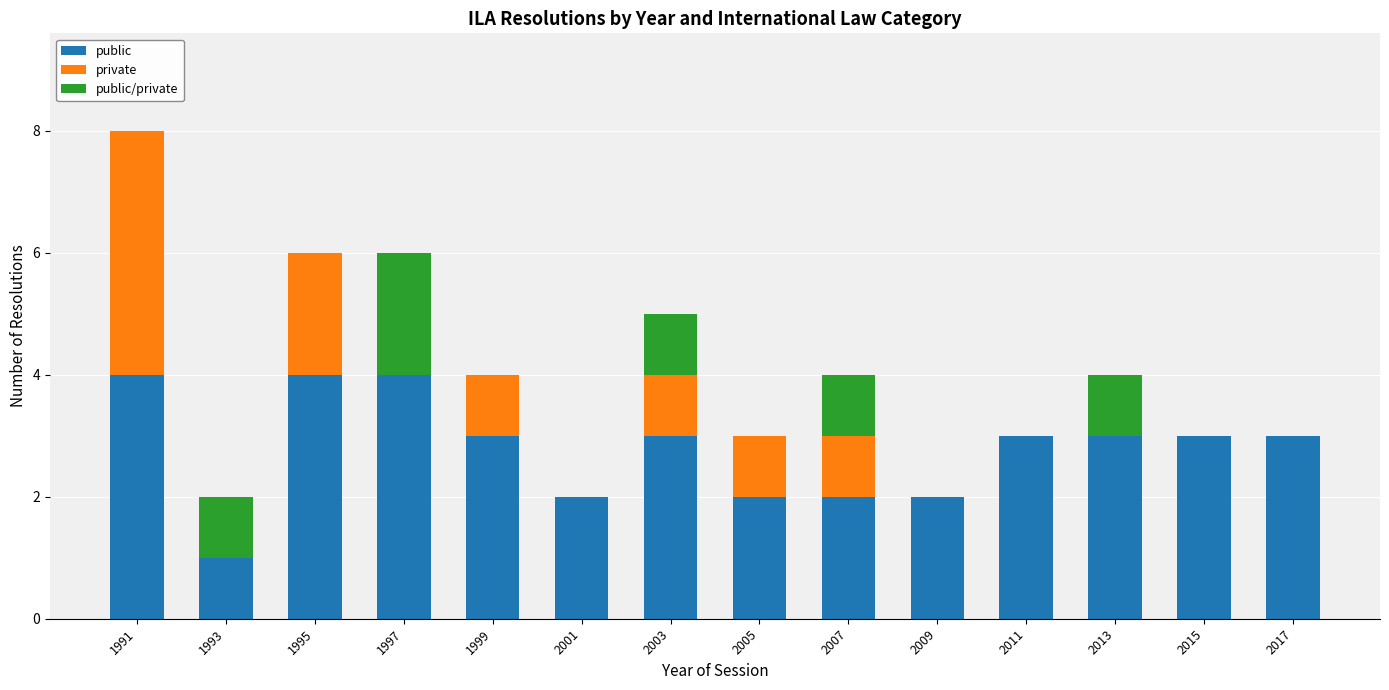

Does the chart contain stacked bars?

Yes